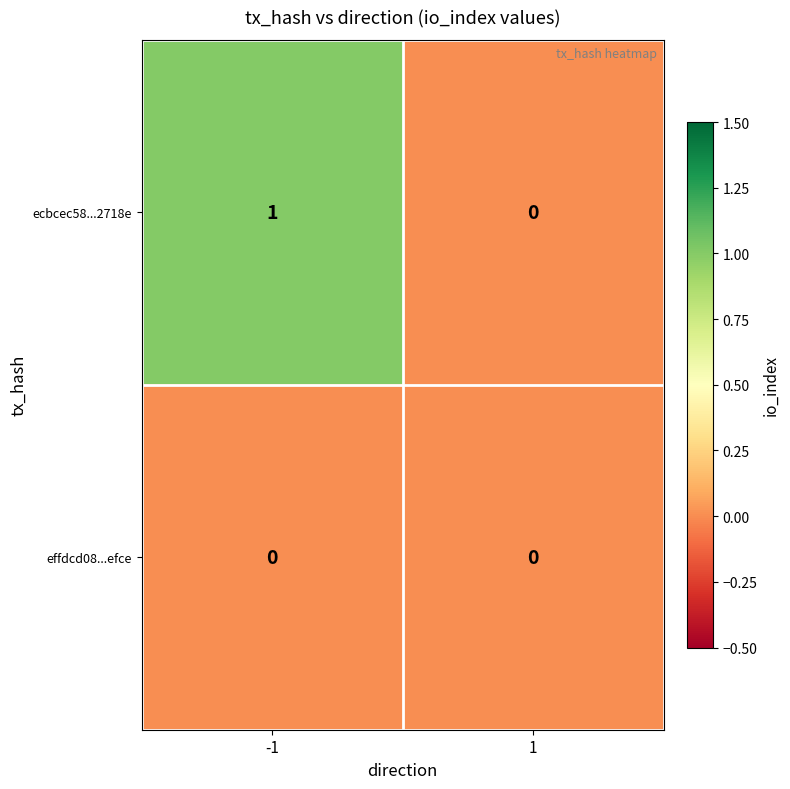

Which series has the widest spread of values?

ecbcec58...2718e